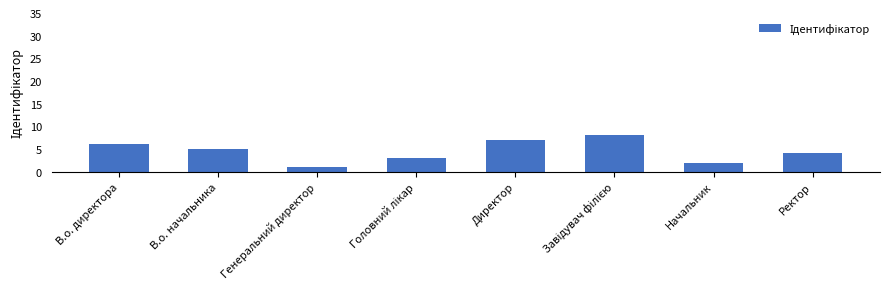

What is the greatest value displayed?

8